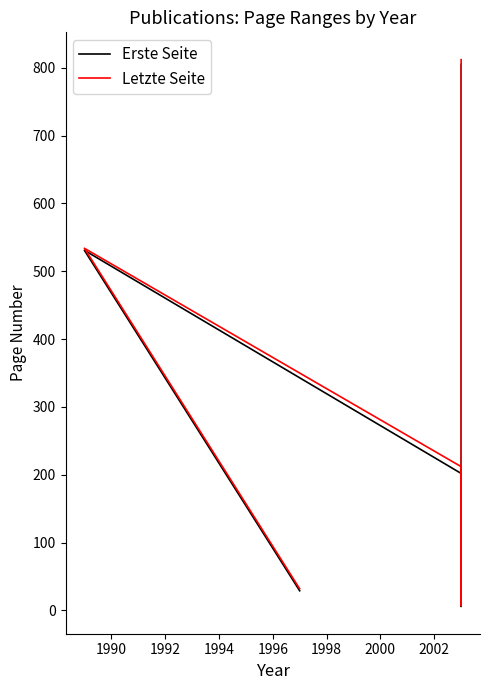

Which series has the largest range (max minus min)?

Letzte Seite